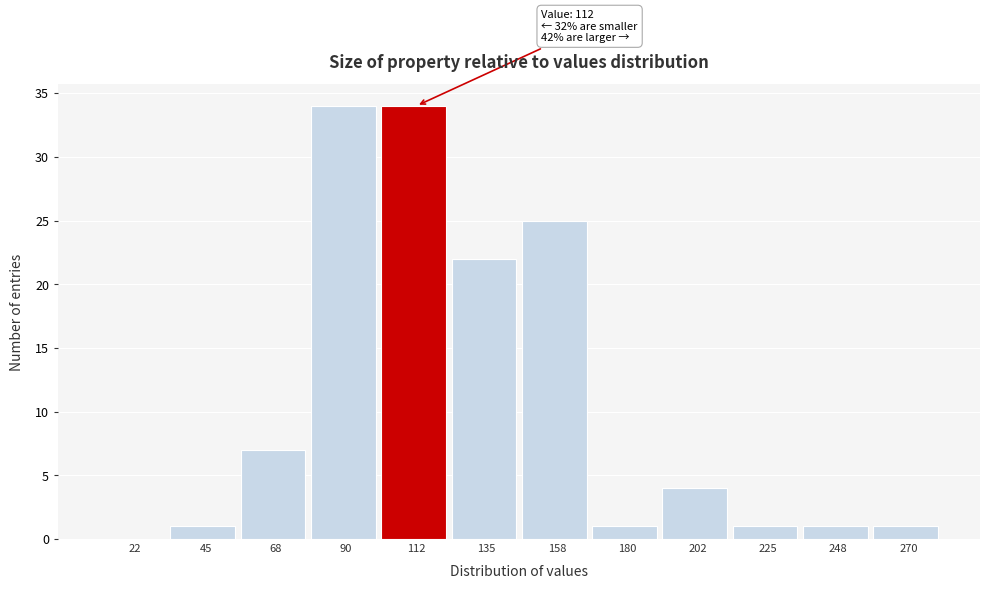

Reading right to left, transcribe all the data shown in this chart.

270=1	248=1	225=1	202=4	180=1	158=25	135=22	112=34	90=34	68=7	45=1	22=0